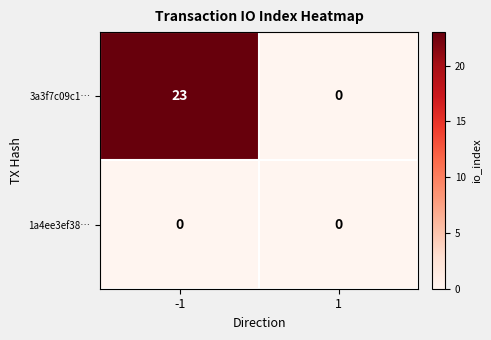

What is the greatest value displayed?

23